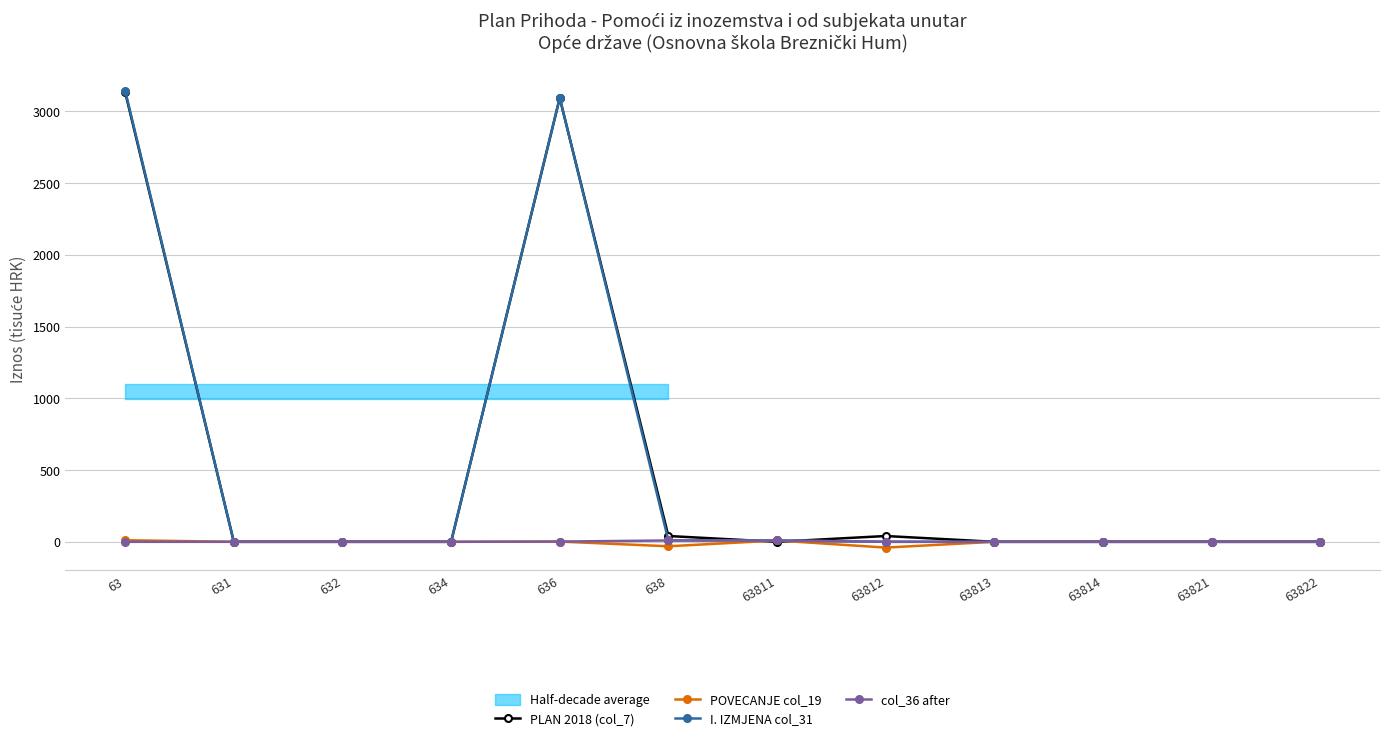

How many categories are shown in the chart?

12